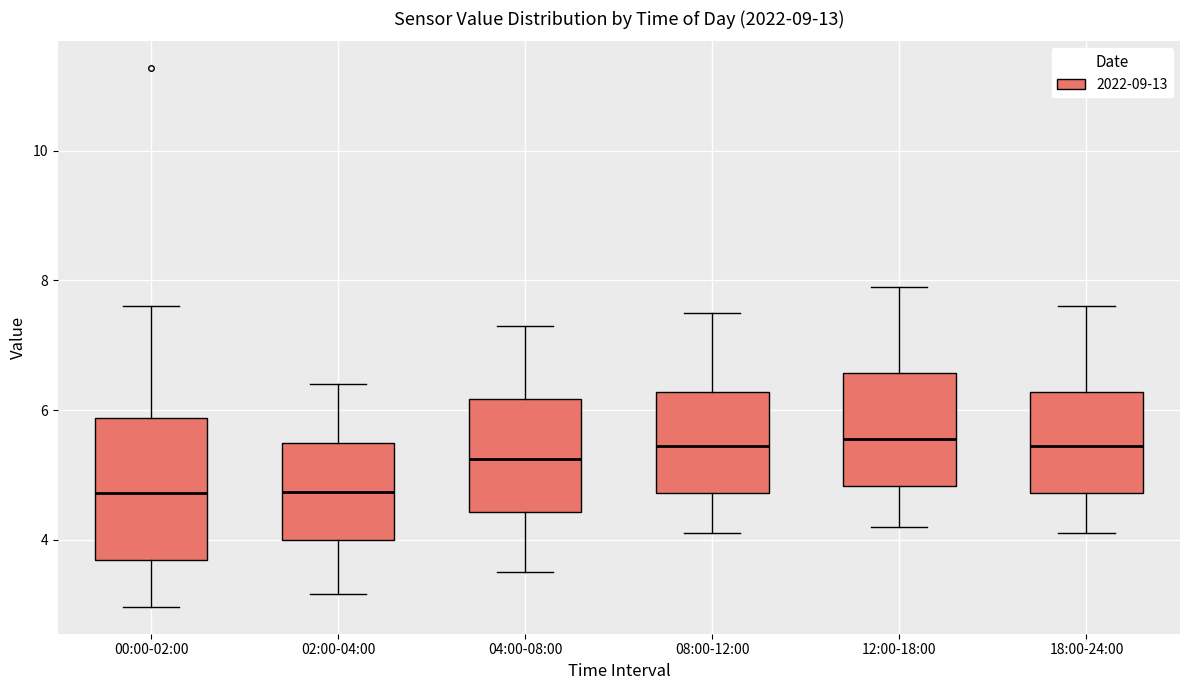

Which box is the tallest, from its lower edge to its upper edge?

00:00-02:00